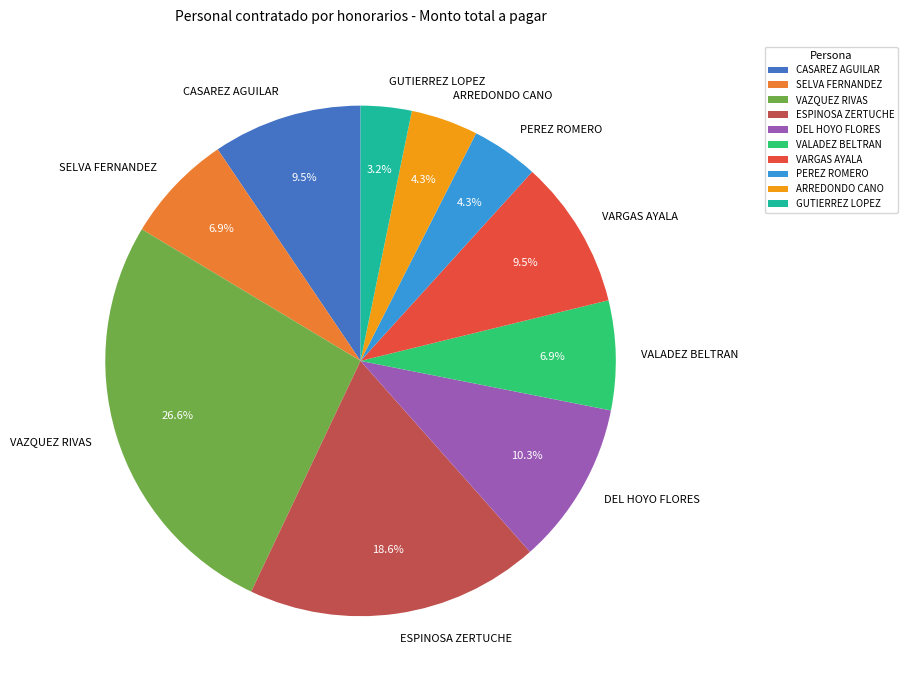

Does VALADEZ BELTRAN represent more than half of the total?

No